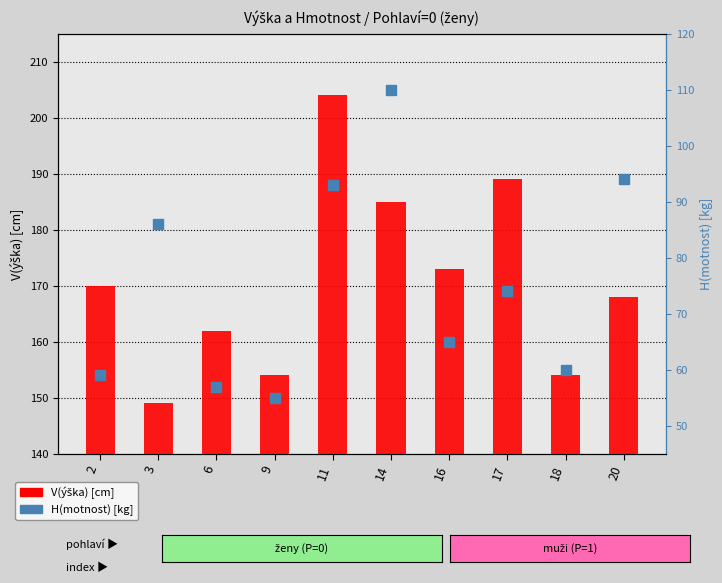

Rank the series at 9 from lowest to highest value.

H(motnost), V(ýška)